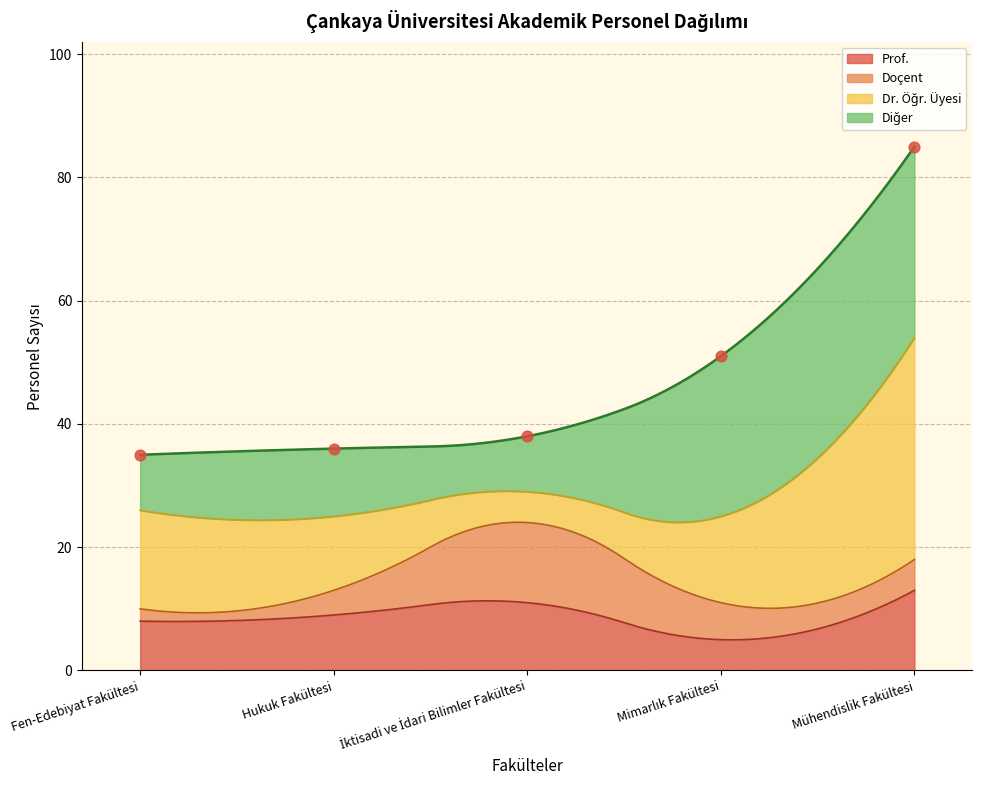

What is the ratio of the value at Hukuk Fakültesi to the value at Mimarlık Fakültesi?

0.7